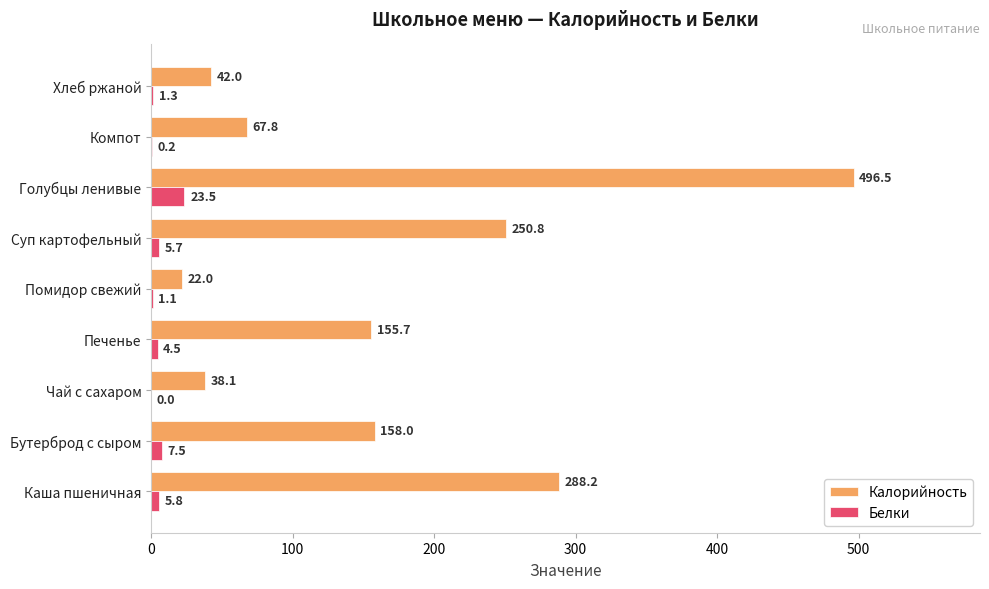

At which category is the sum across all series the highest?

Голубцы ленивые